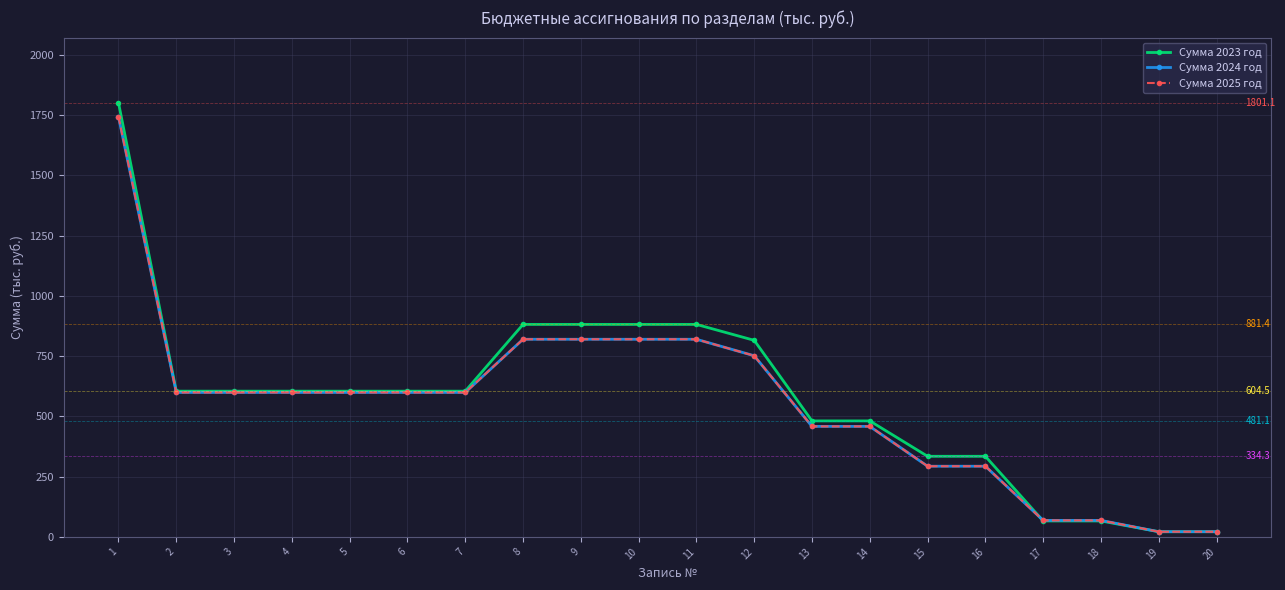

What is the sum of all Сумма 2025 год values?

11050.4